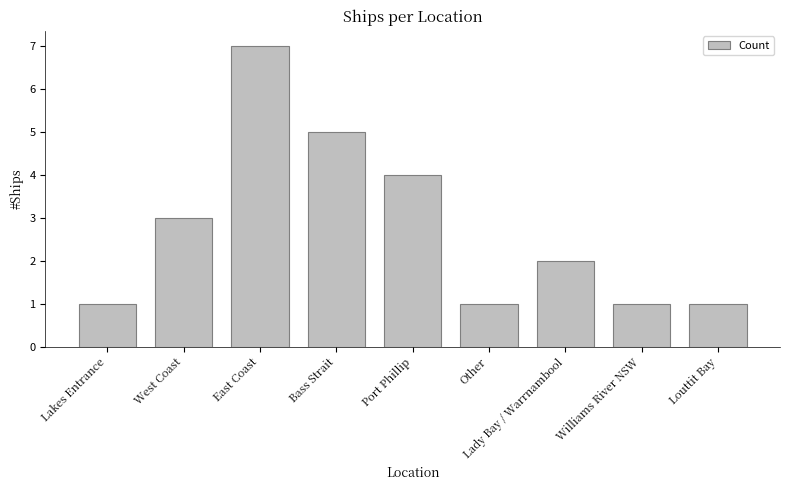

What position from the right is Louttit Bay?

1